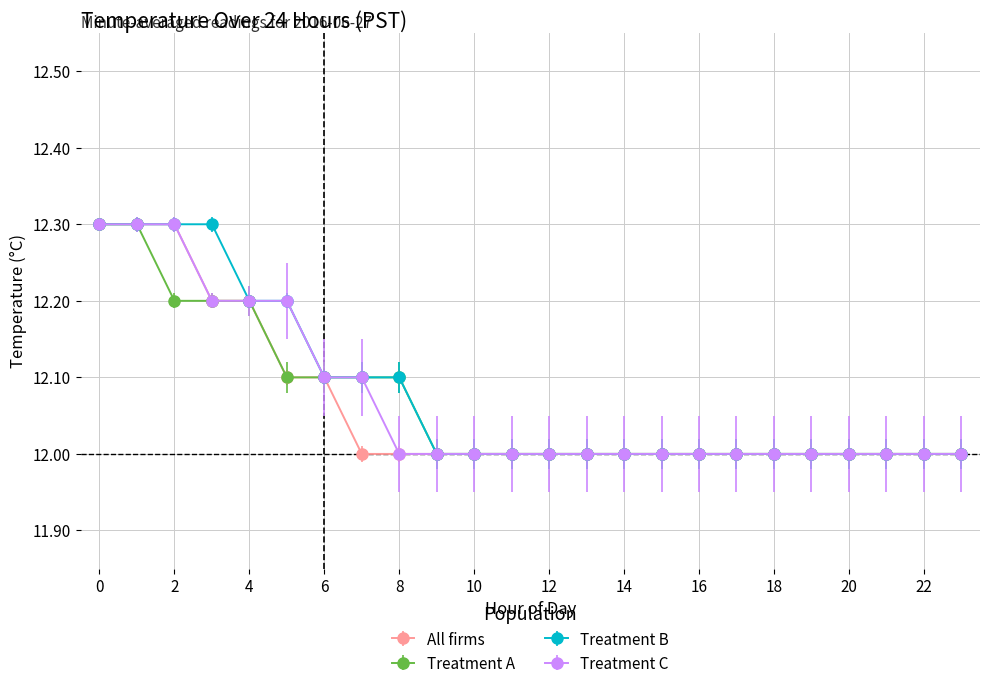

What is the lowest value of the Treatment A series?

12.0